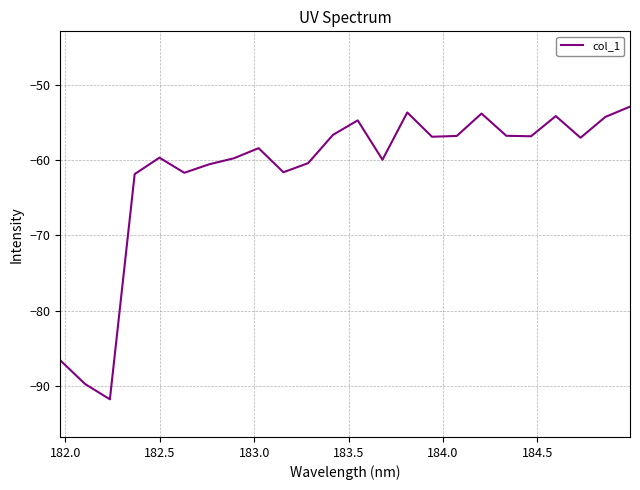

What is the greatest value displayed?

-52.9